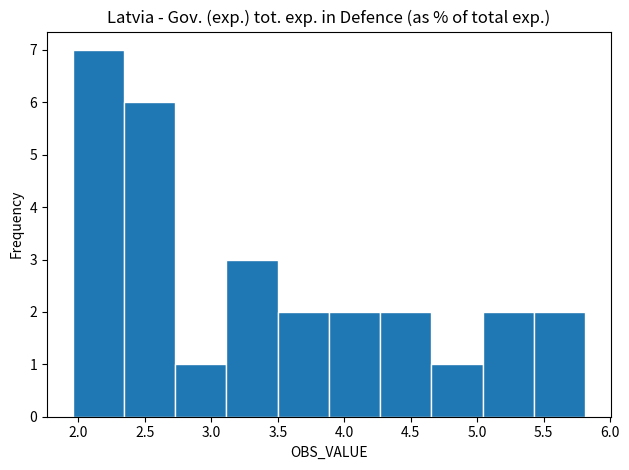

Reading left to right, transcribe this chart: for each bar, give the range it covers on the x-axis and its height. Neither the bar edges nor the heights are printed on the chart, so give them approximately, as read against the axes.

1.95 to 2.35: 7
2.35 to 2.75: 6
2.75 to 3.10: 1
3.10 to 3.50: 3
3.50 to 3.90: 2
3.90 to 4.25: 2
4.25 to 4.65: 2
4.65 to 5.05: 1
5.05 to 5.45: 2
5.45 to 5.80: 2